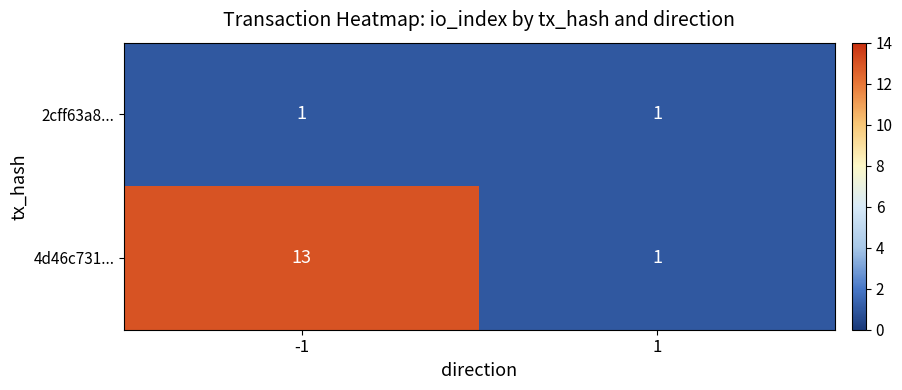

Rank the series by their maximum value, from lowest to highest.

2cff63a8..., 4d46c731...